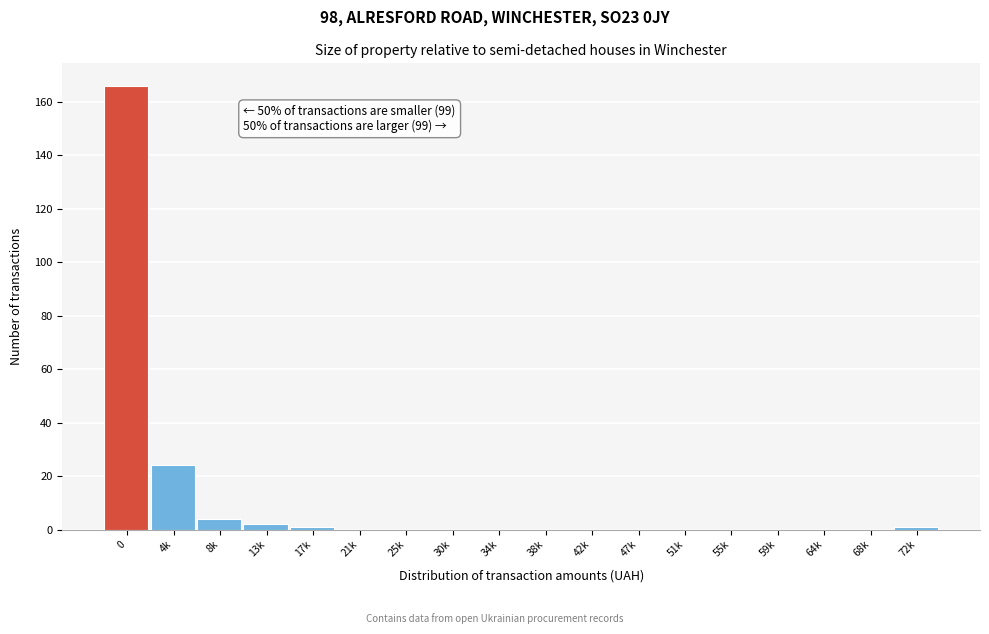

Reading right to left, what are all the values shown in this chart?

72k=1	68k=0	64k=0	59k=0	55k=0	51k=0	47k=0	42k=0	38k=0	34k=0	30k=0	25k=0	21k=0	17k=1	13k=2	8k=4	4k=24	0=166